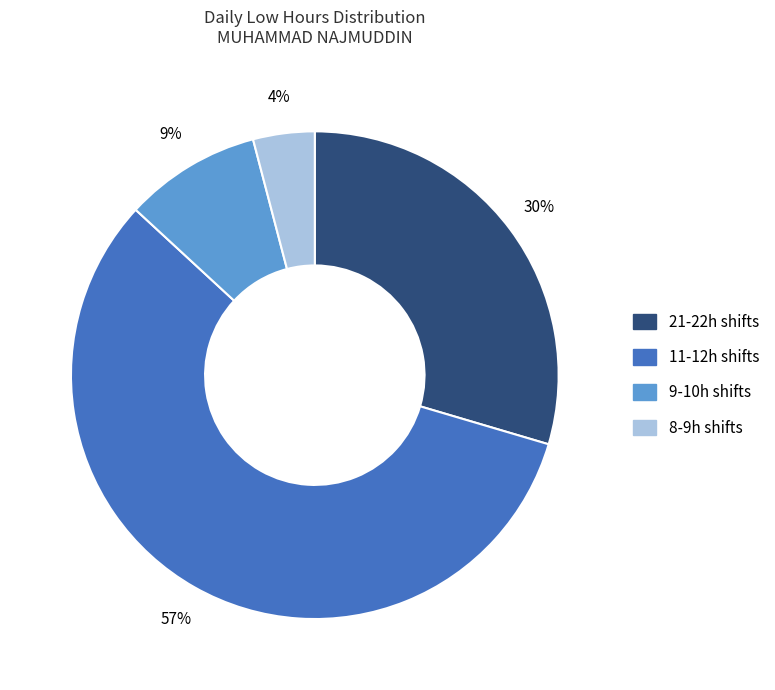

Is there any slice that represents more than half of the pie?

Yes